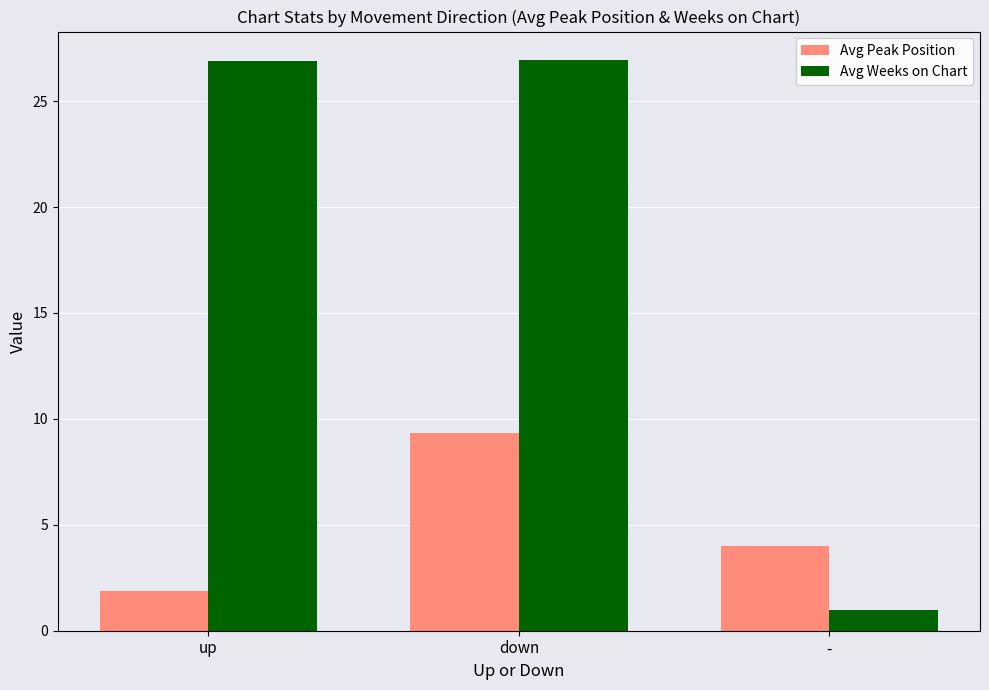

Is the value of Avg Weeks on Chart at - greater than the value of Avg Peak Position at down?

No